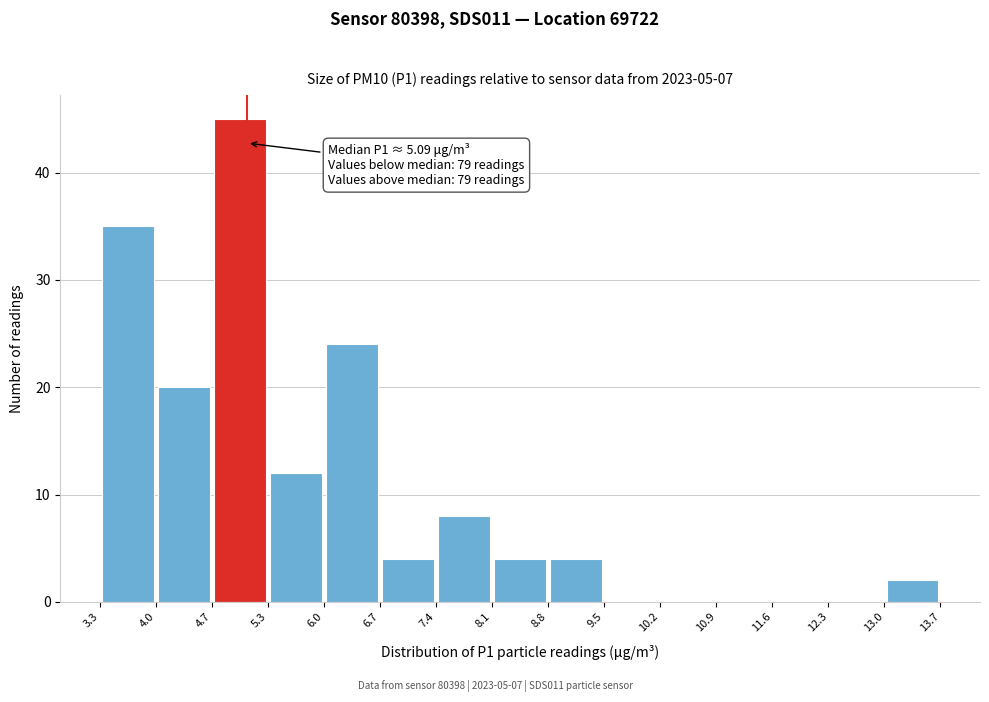

Over which range of the x-axis is the bar tallest?

4.7 to 5.3